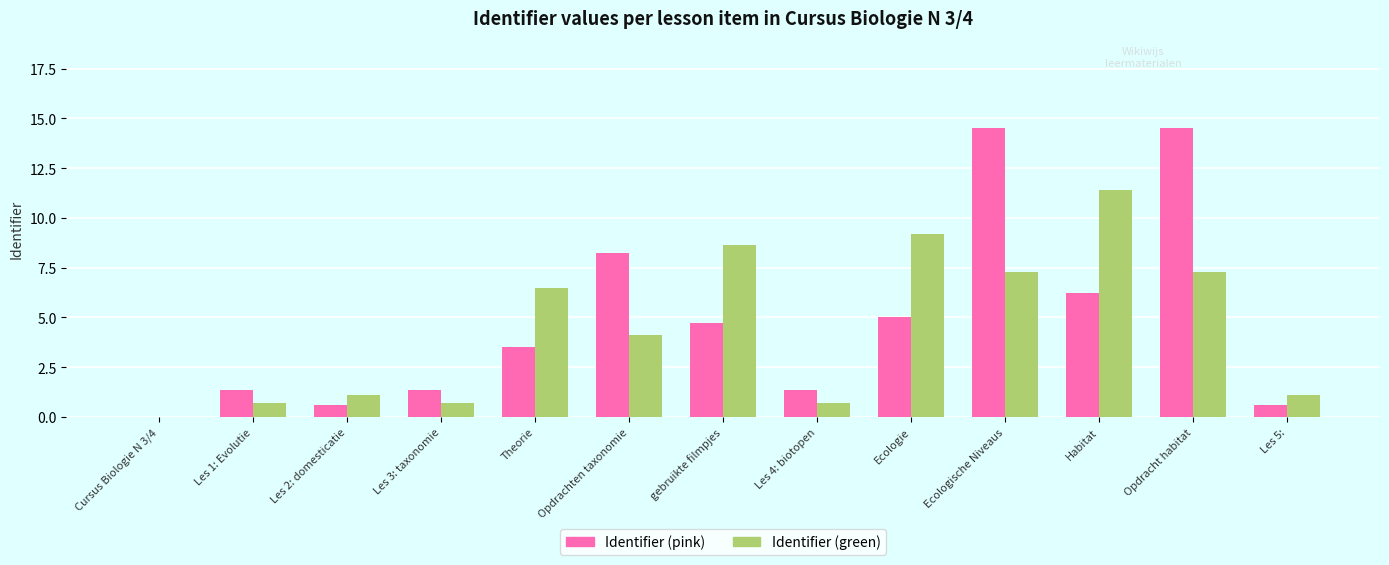

Between Les 4: biotopen and Opdracht habitat, which series saw the biggest shift?

Identifier (pink)